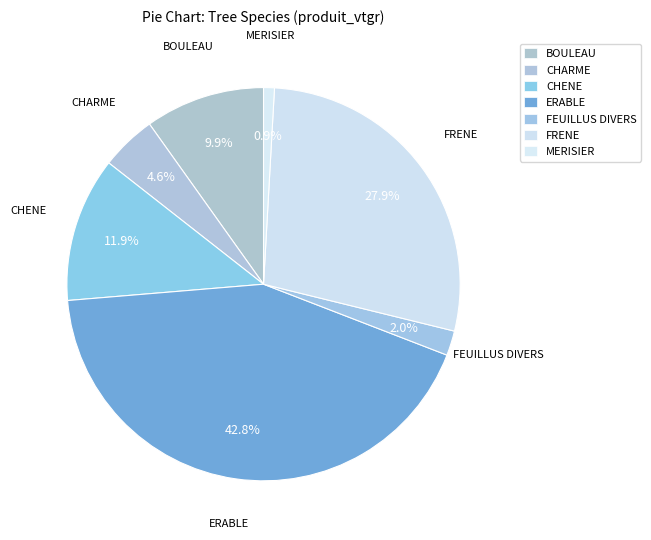

How many slices are in this pie chart?

7